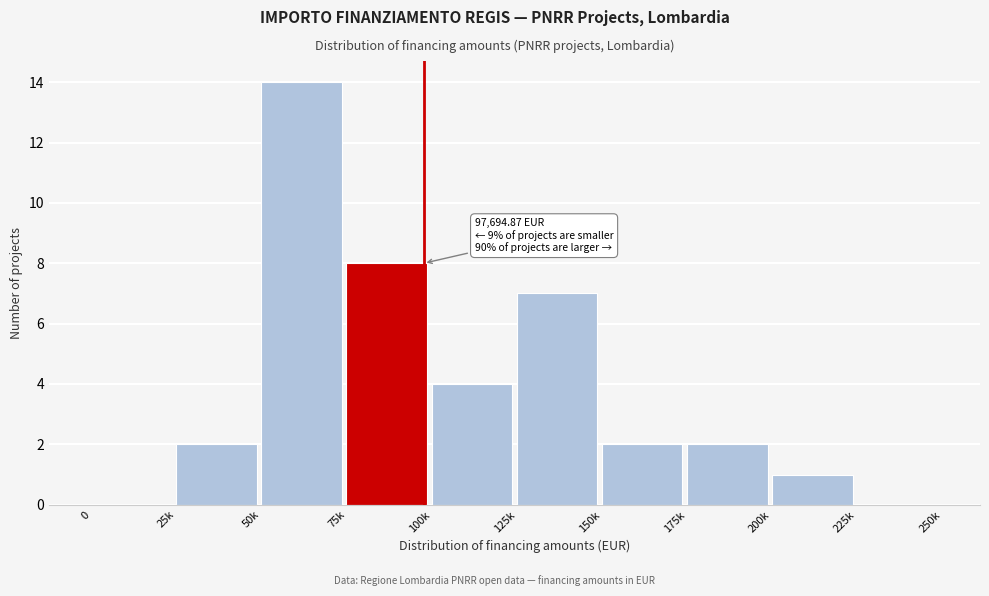

Reading left to right, transcribe all the data shown in this chart.

0=0	25k=2	50k=14	75k=8	100k=4	125k=7	150k=2	175k=2	200k=1	225k=0